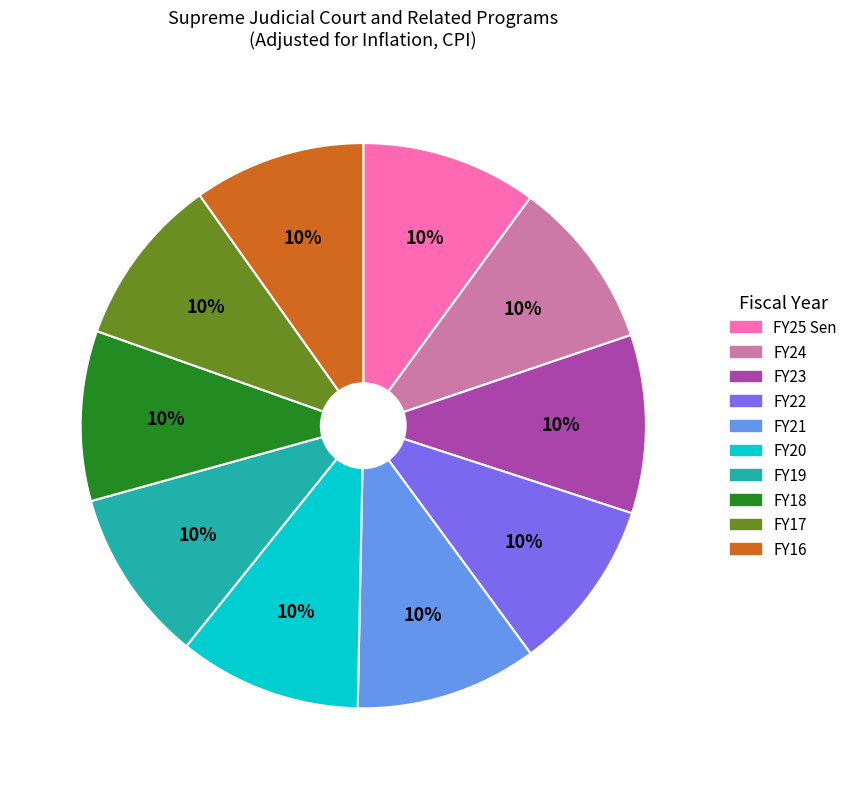

Approximately how many times larger is the value at FY22 compared to FY19?

1.0